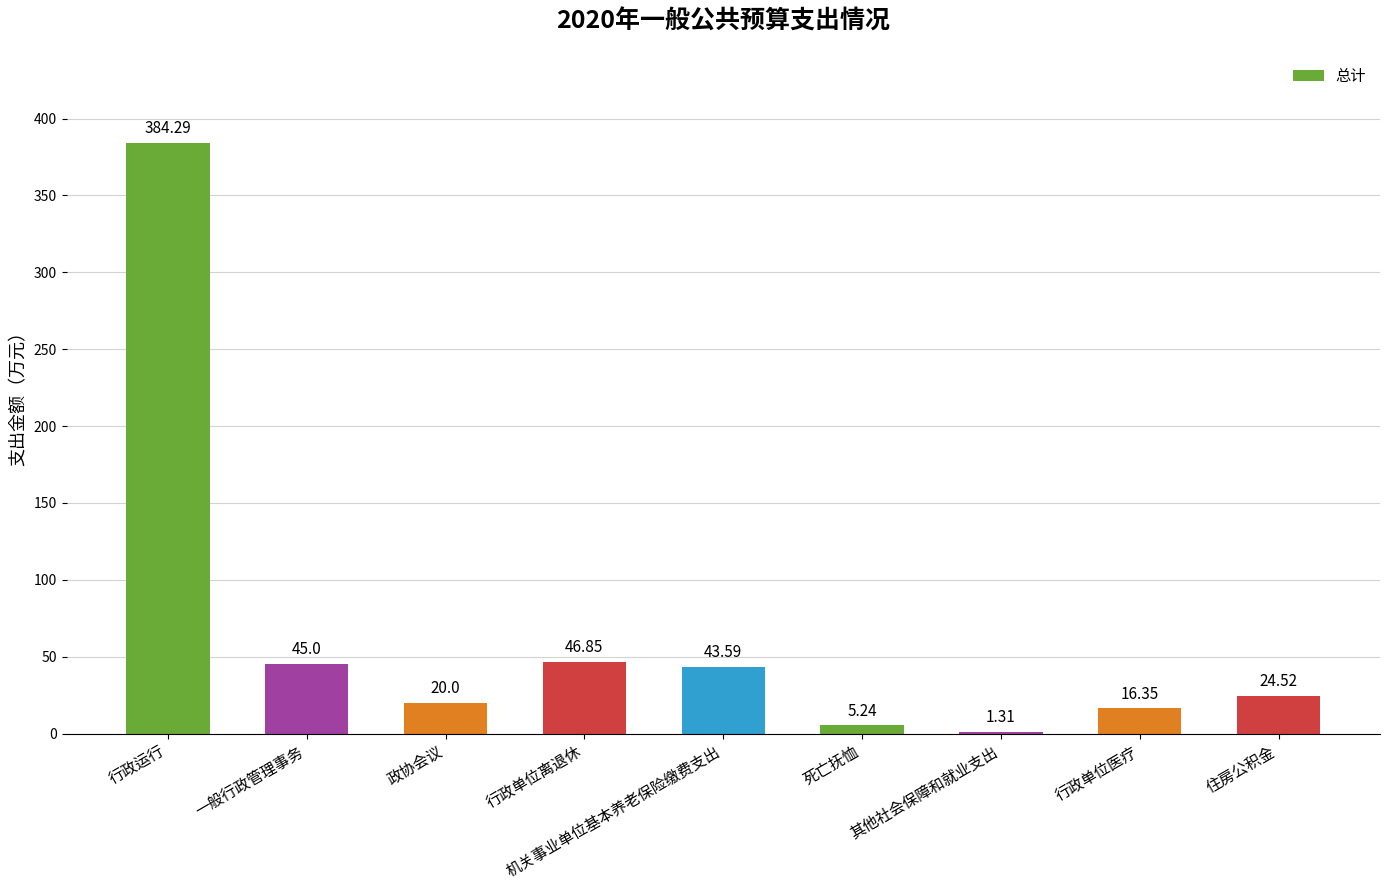

Between 行政运行 and 死亡抚恤, which is larger?

行政运行